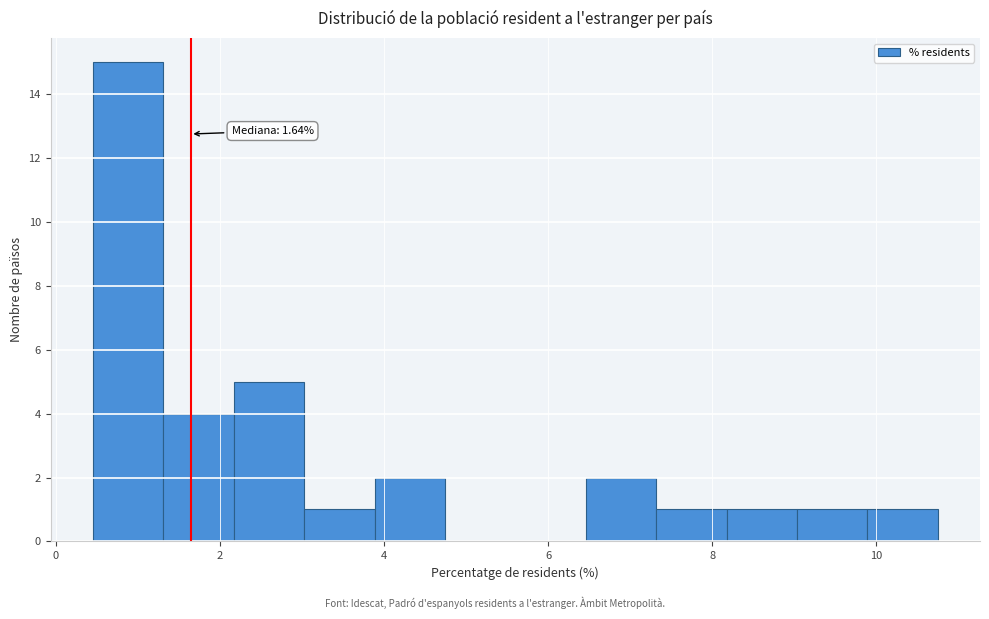

Over which range of the x-axis is the bar tallest?

0.4 to 1.4